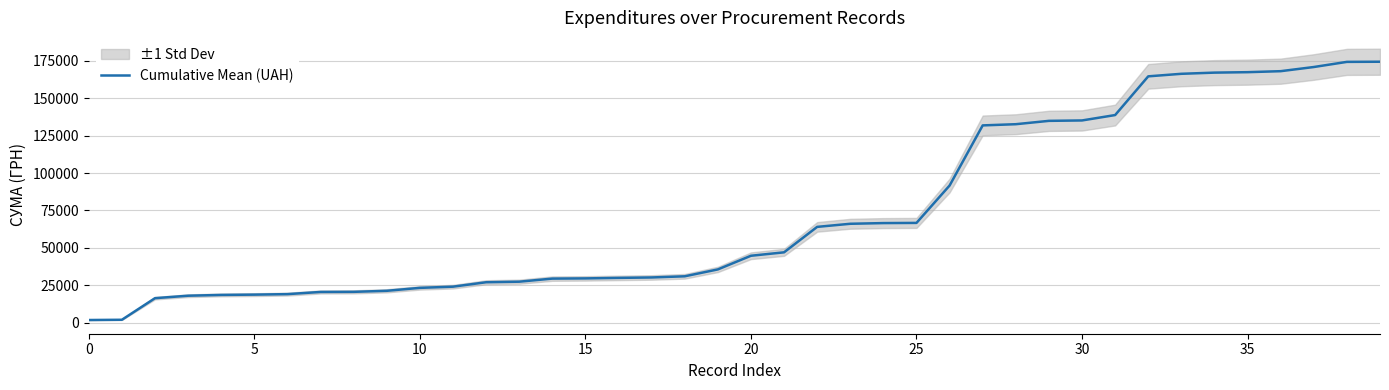

Approximately how many times larger is the value at 18 compared to 39?

0.2